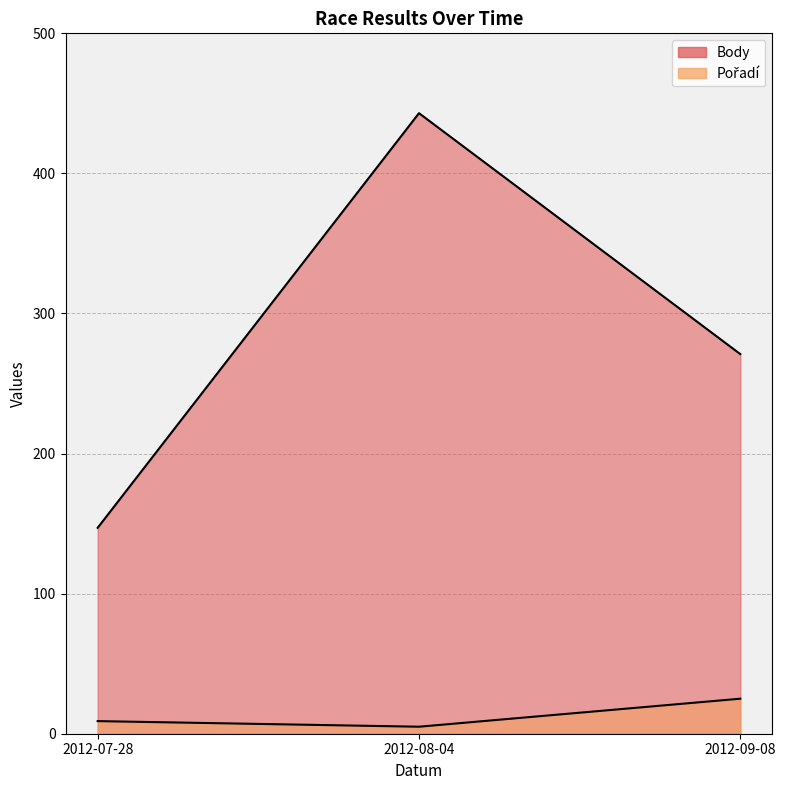

Which category has the lowest value in the Body series?

2012-07-28